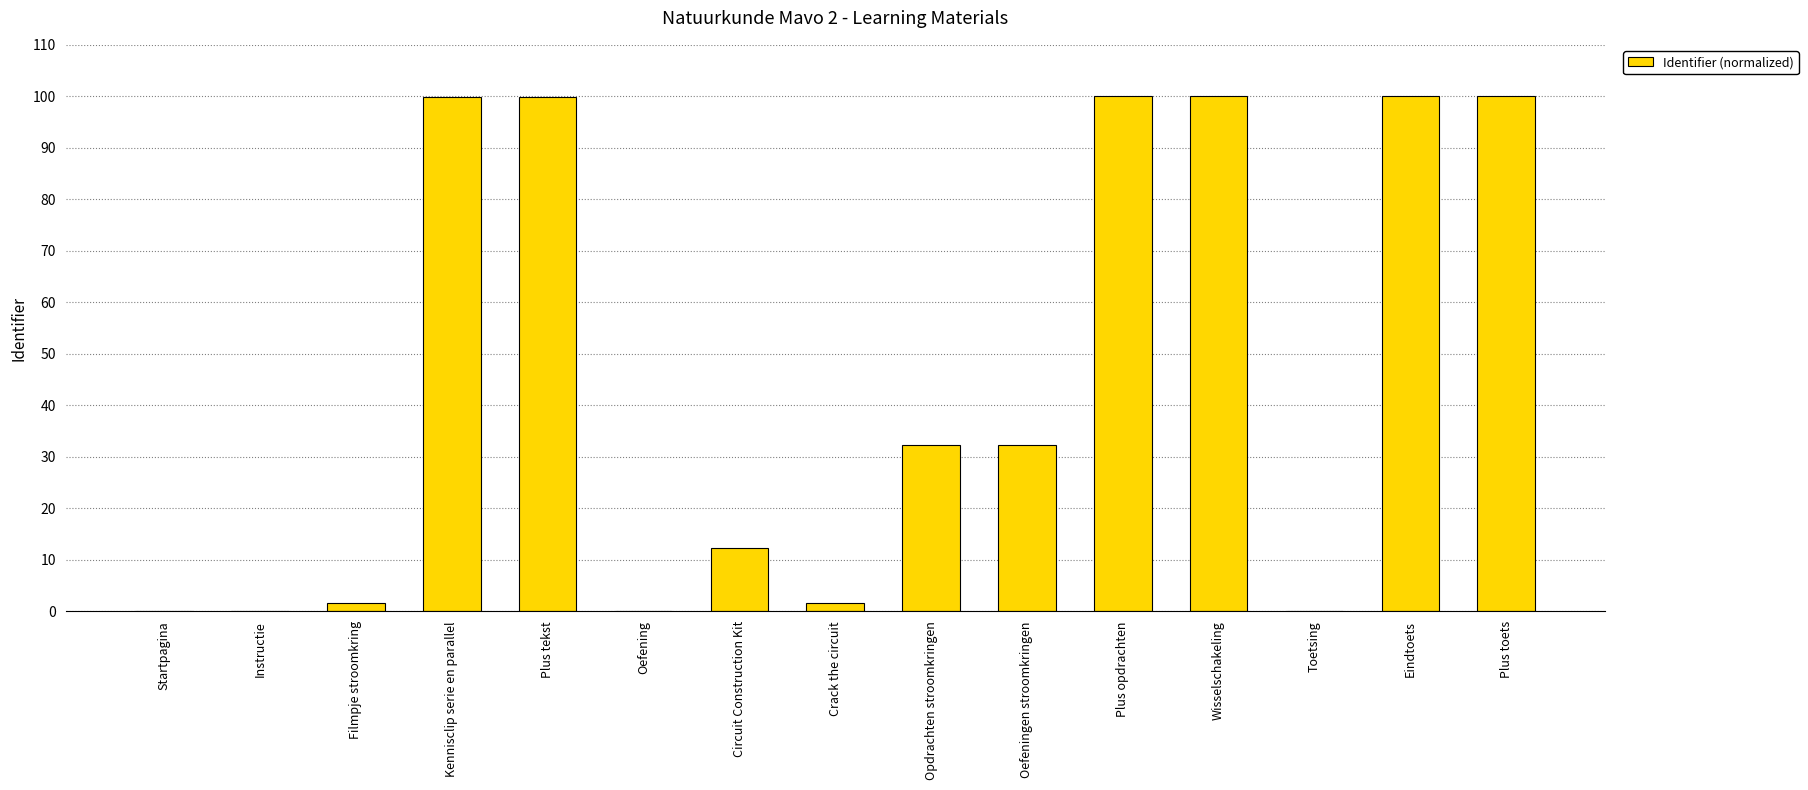

Which has a higher value, Oefening or Circuit Construction Kit?

Circuit Construction Kit